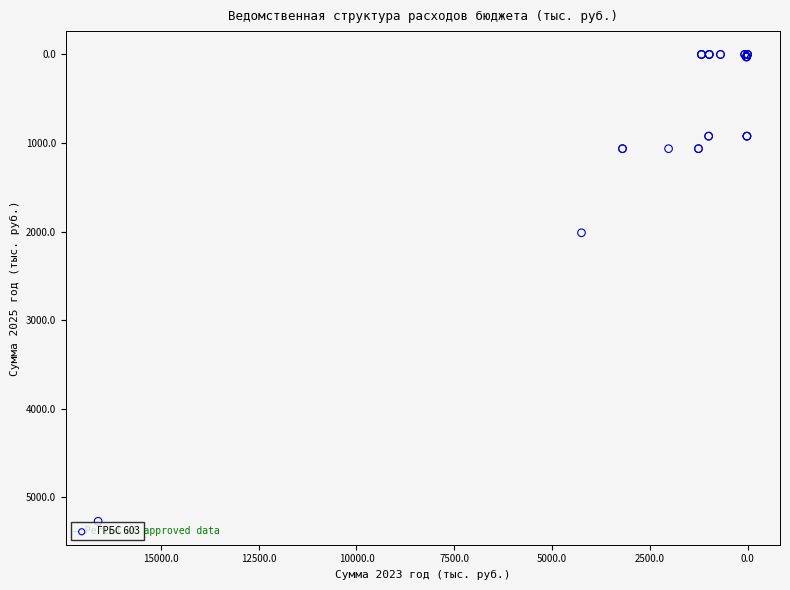

What Y value in the scatter plot is closest to 2635?

2013.5